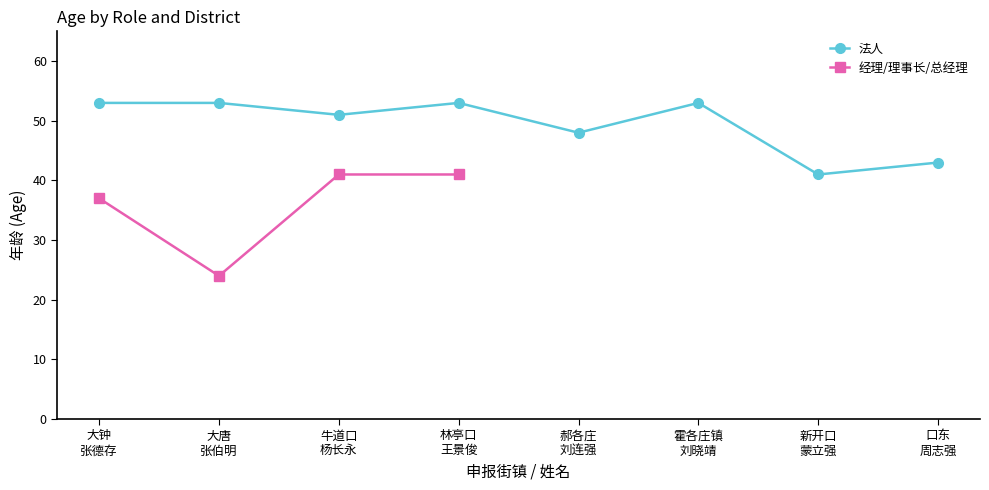

What position from the left is 杨长永(牛道口)?

3